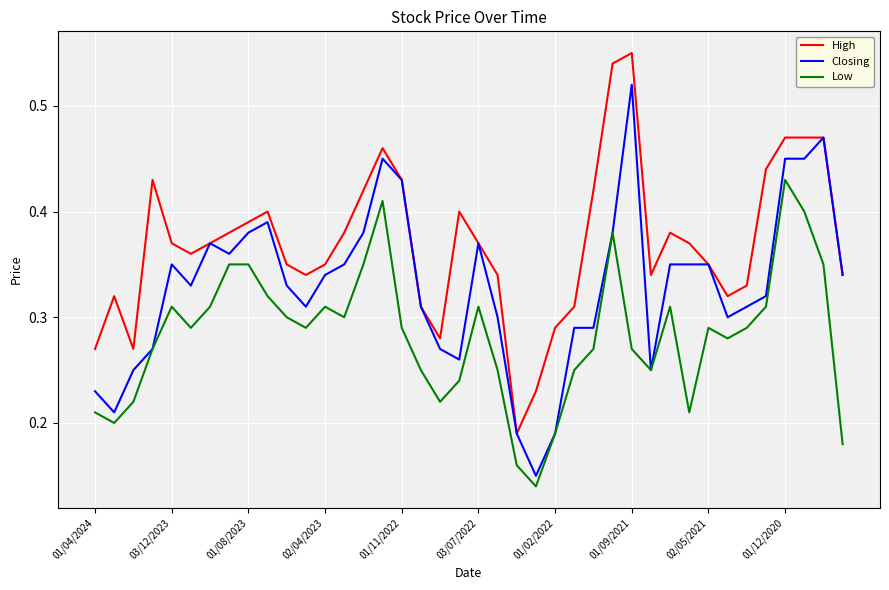

How many High values are between 0 and 1?

40